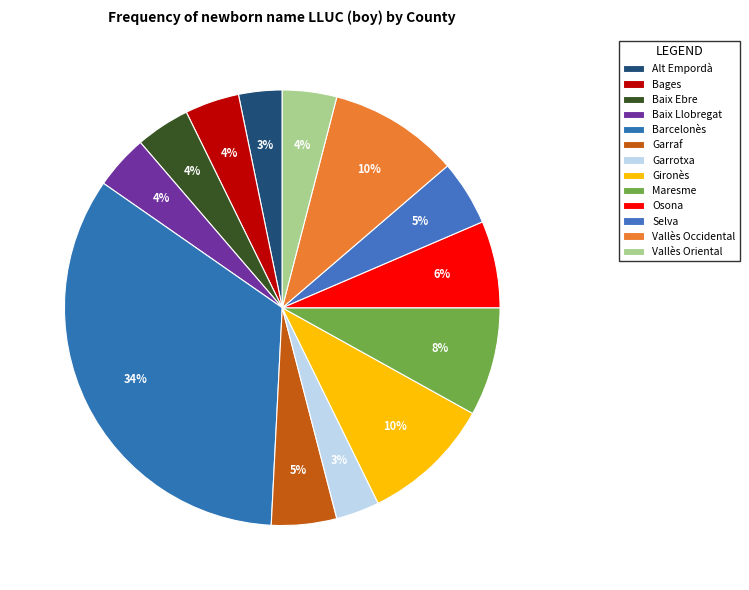

How many segments does this pie chart have?

13